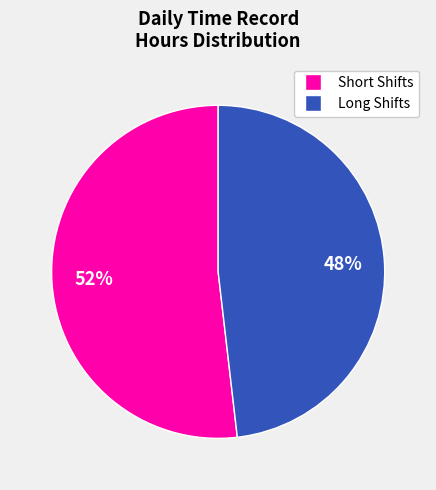

To the nearest percent, what is the average slice percentage?

50%